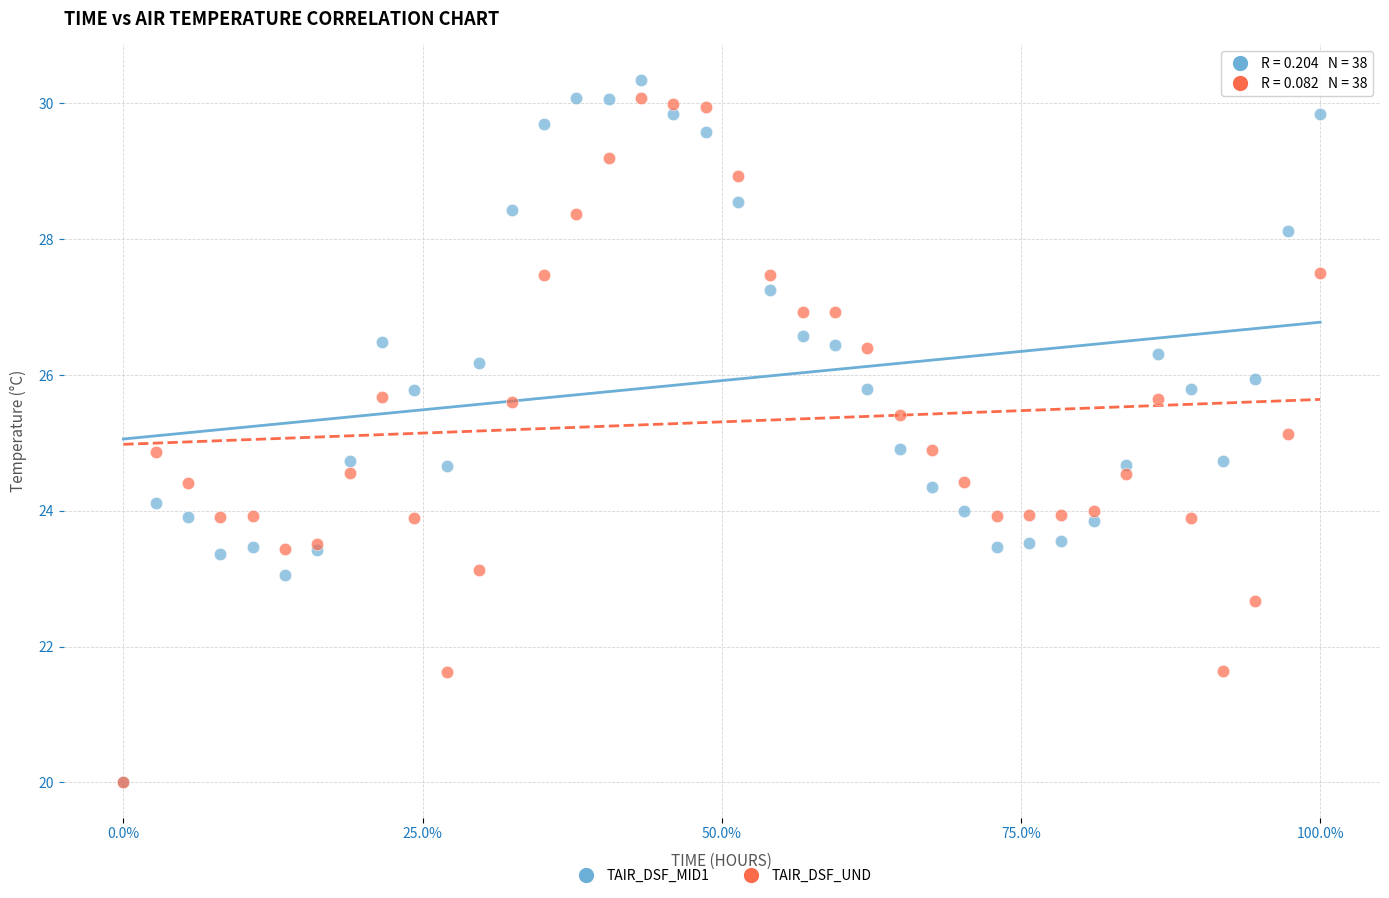

What are all the series names shown in the legend?

TAIR_DSF_MID1, TAIR_DSF_UND